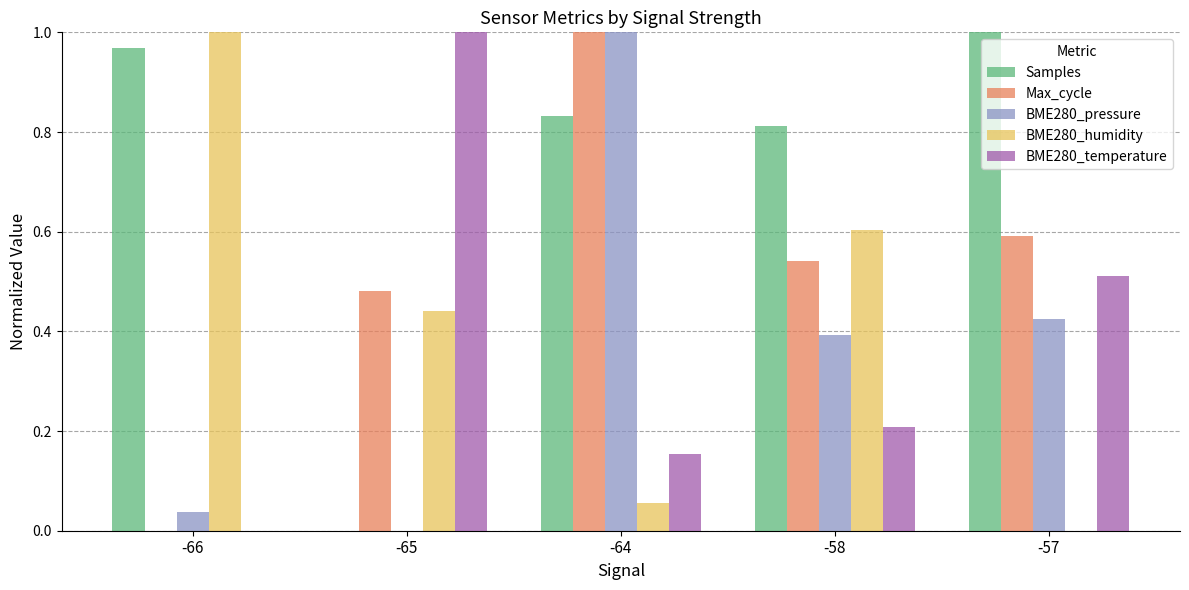

The value of Samples at -65 is 0.0. True or false?

True